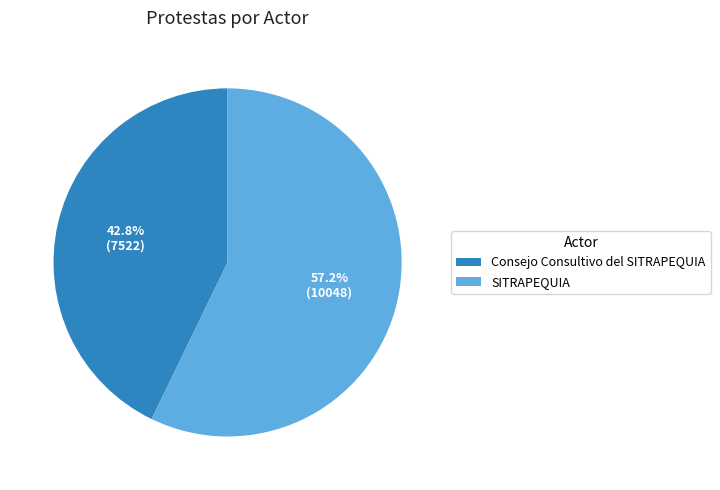

Rank the categories by value from highest to lowest.

SITRAPEQUIA, Consejo Consultivo del SITRAPEQUIA